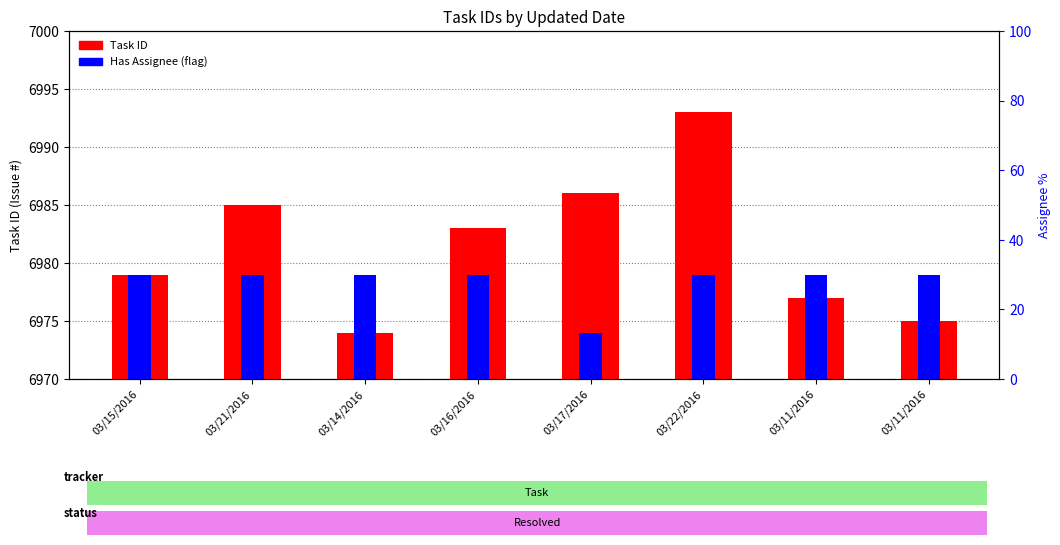

What is the sum of all Has Assignee values?

55827